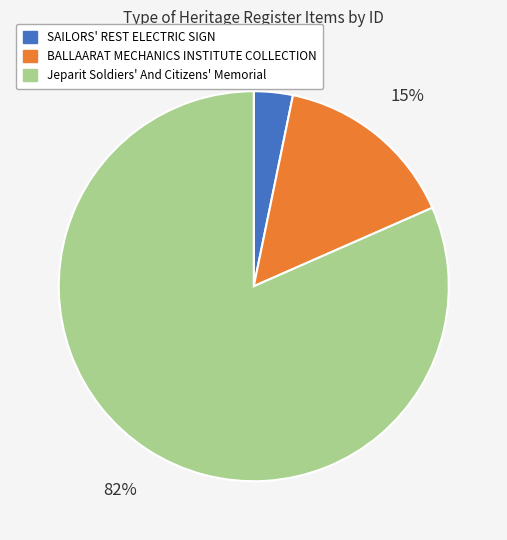

What is the smallest slice in the pie chart?

SAILORS' REST ELECTRIC SIGN